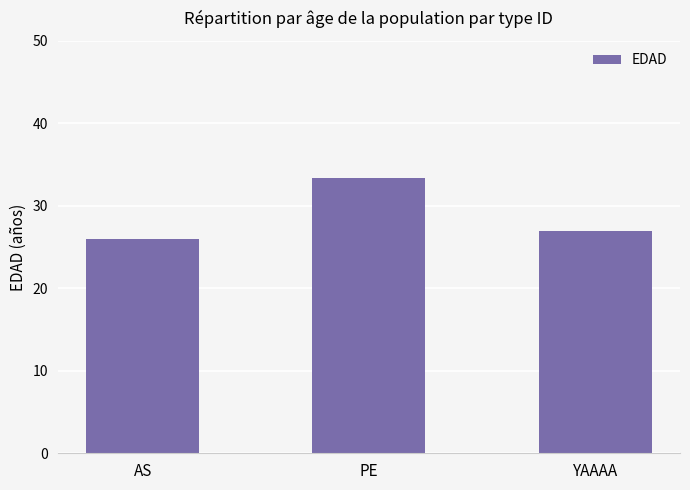

Is it true that the value at AS is 26.0?

True